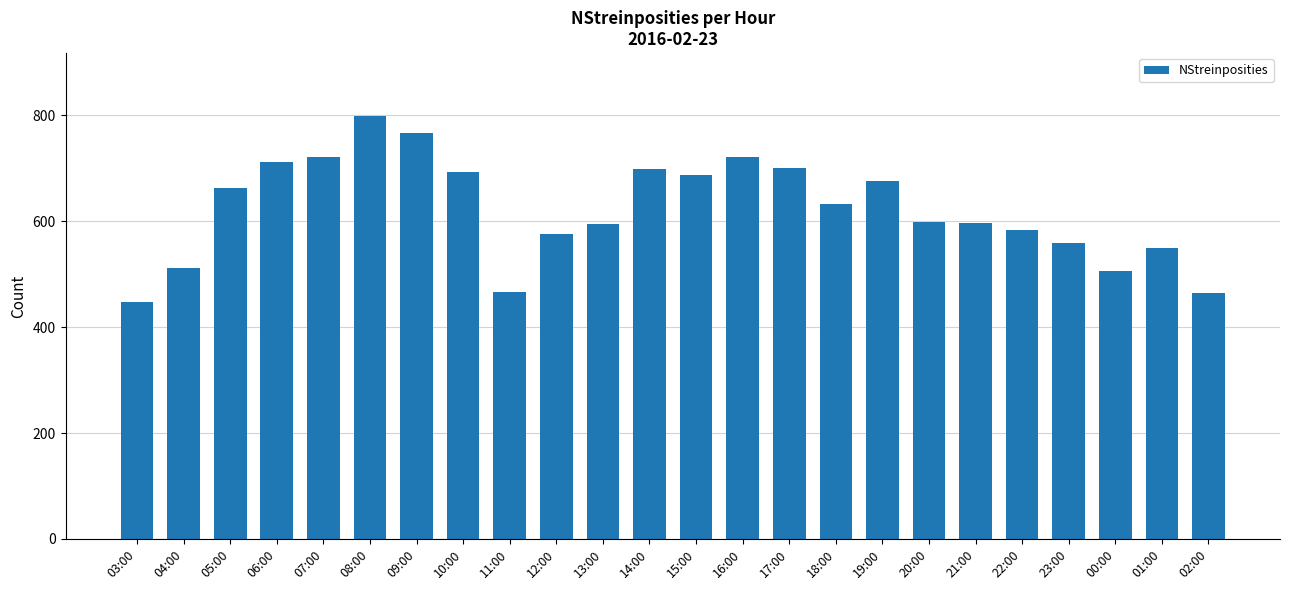

What value does the data have at 19:00, to the nearest 10?

680